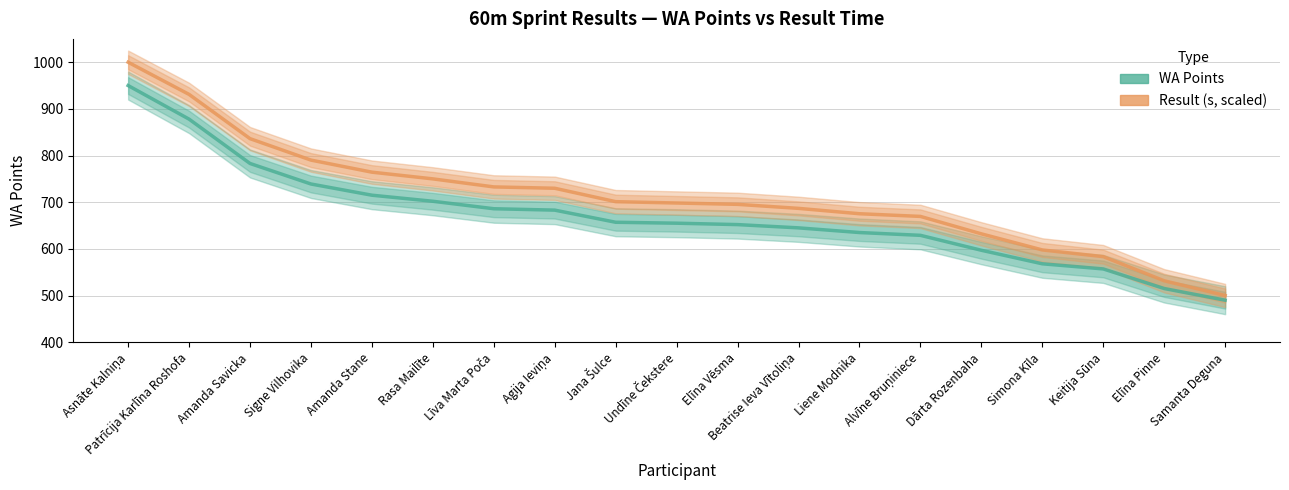

Is this an area chart (filled region under the line)?

No